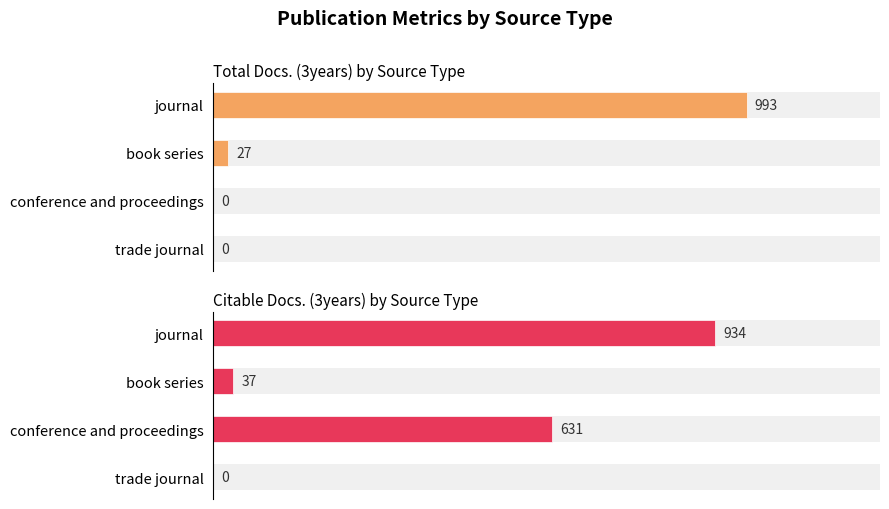

At trade journal, list the series in order from largest to smallest.

Total Docs. (3years), Citable Docs. (3years)